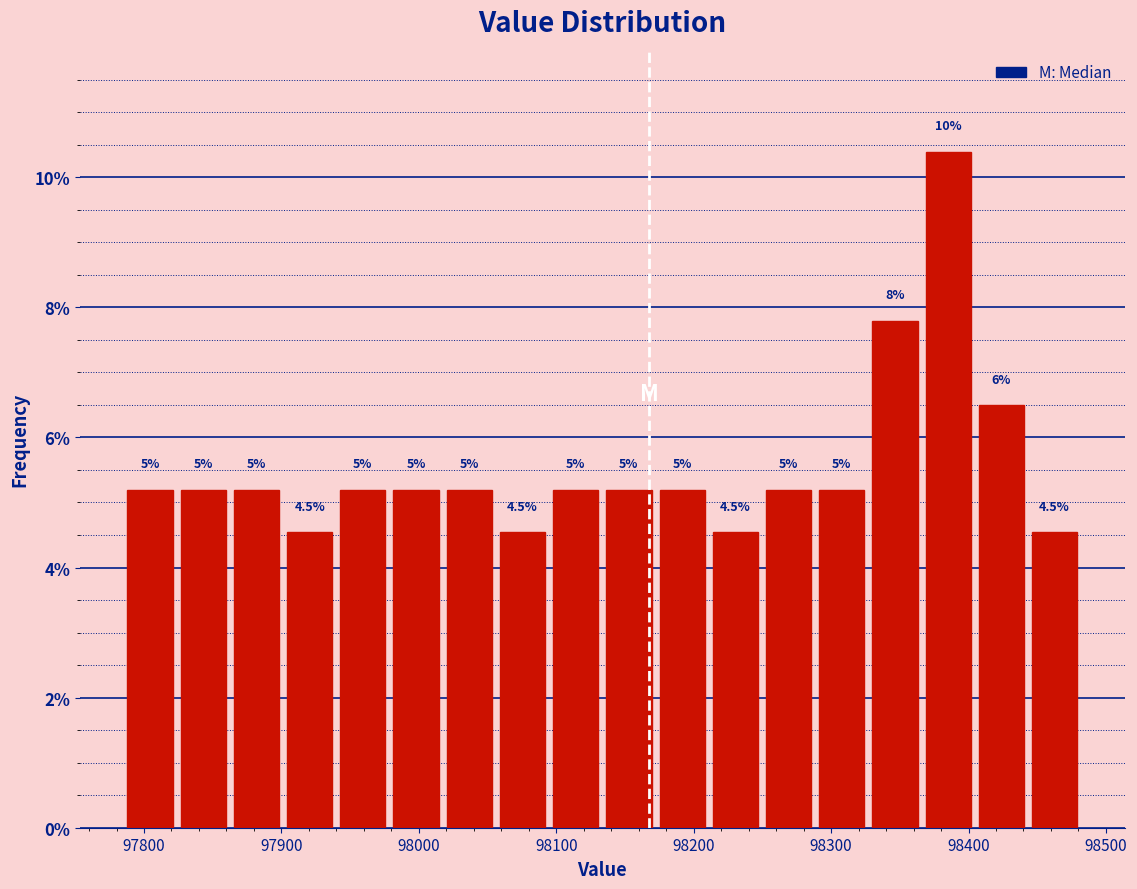

Read against the x-axis, roughly where is the centre of the tallest bar?

98390